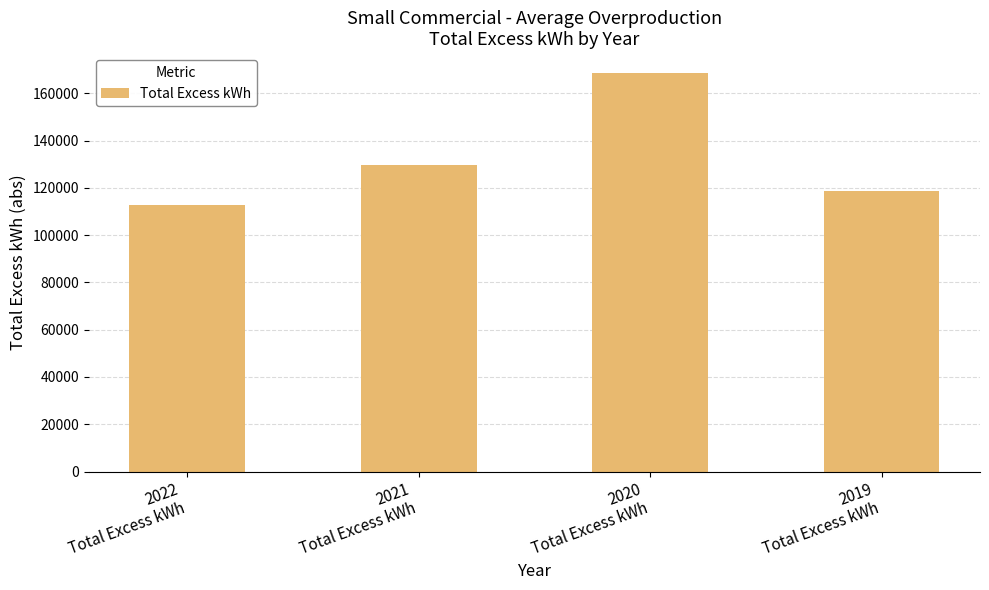

What is the value of the 3rd bar from the left?

168551